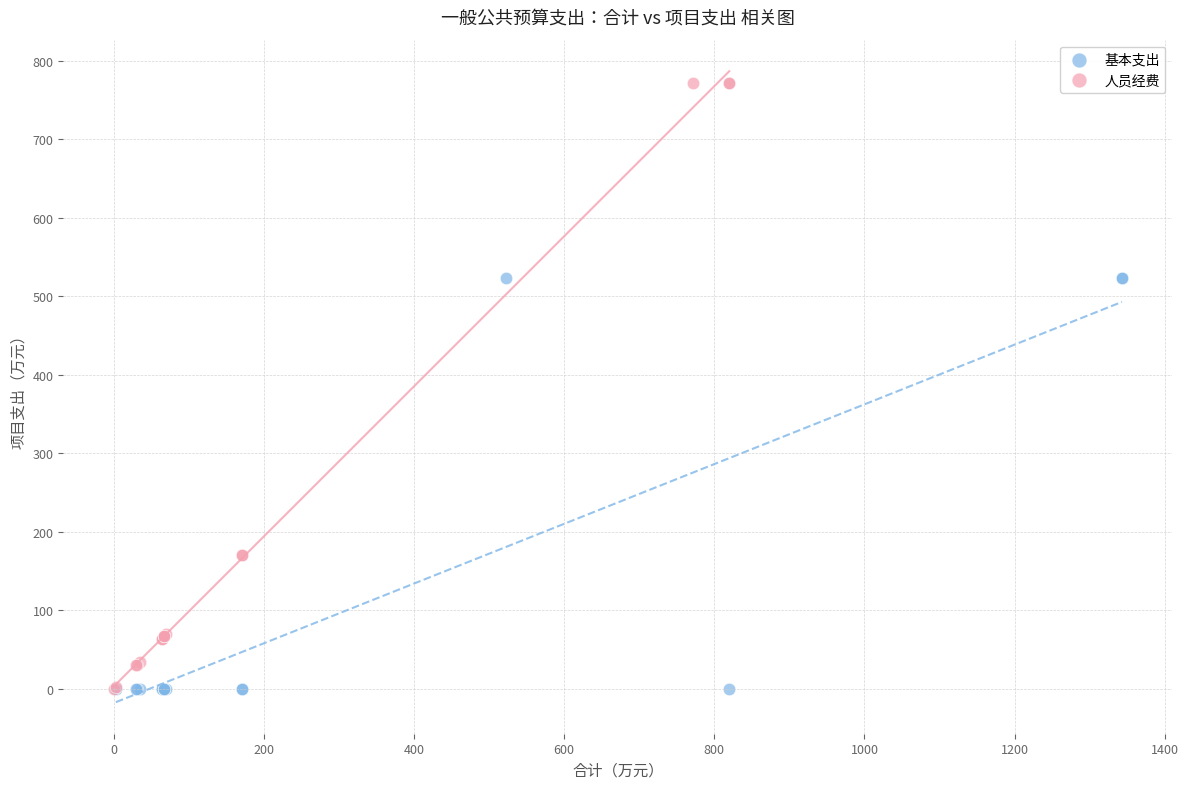

What are all the series names shown in the legend?

基本支出, 人员经费